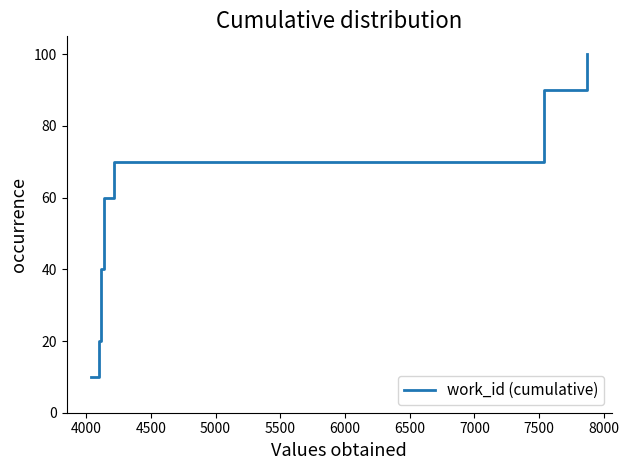

How many data points are less than 60?

5